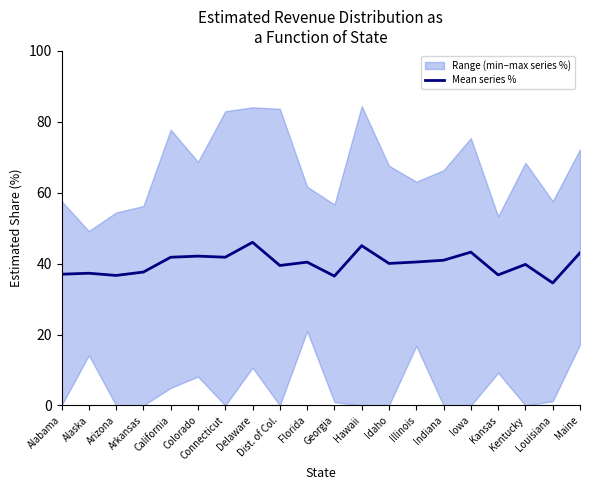

The value at Illinois is 22.1. True or false?

False